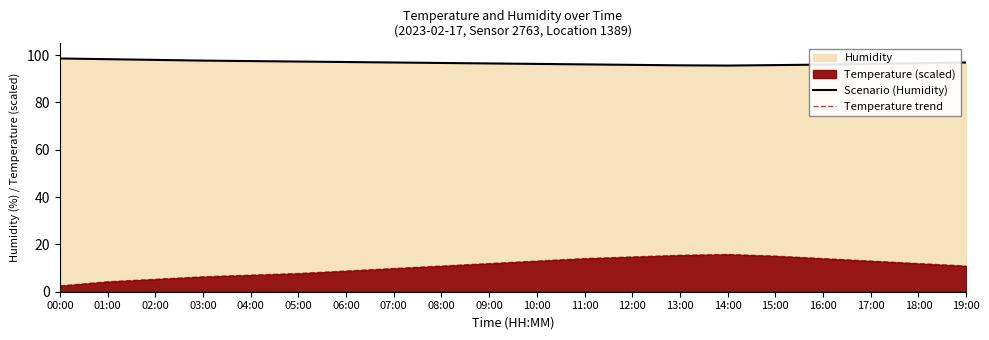

The Scenario (Humidity) series shows 168.0 at 00:00. True or false?

False